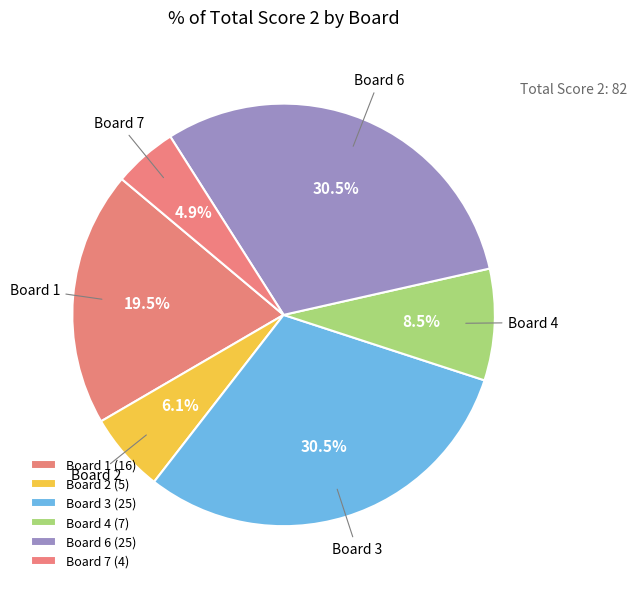

Which has a higher value, Board 1 or Board 4?

Board 1